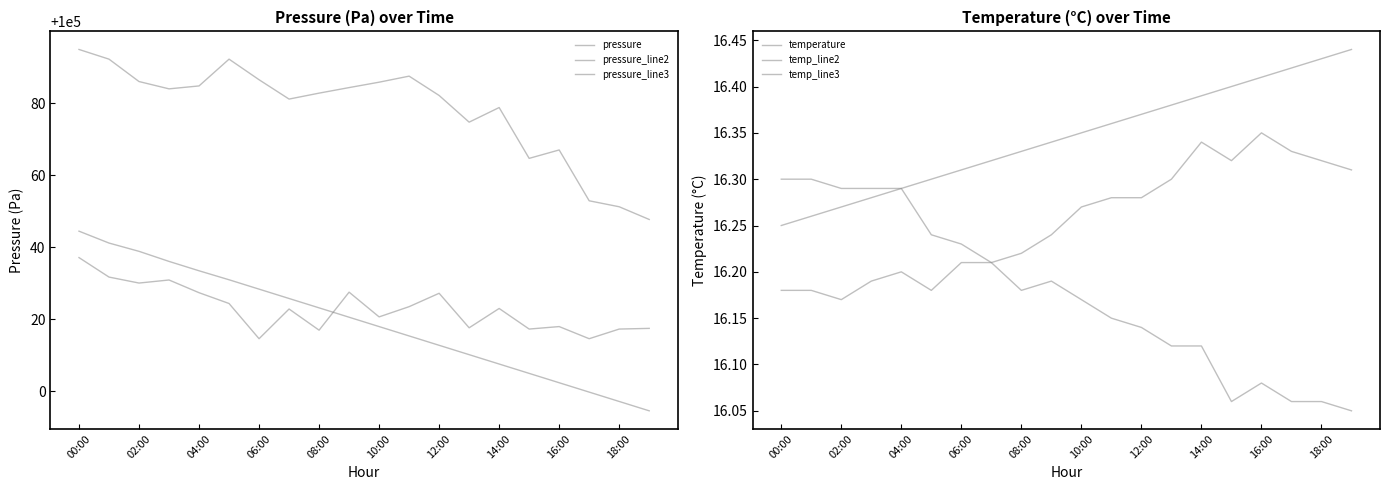

Does the chart have visible grid lines?

No